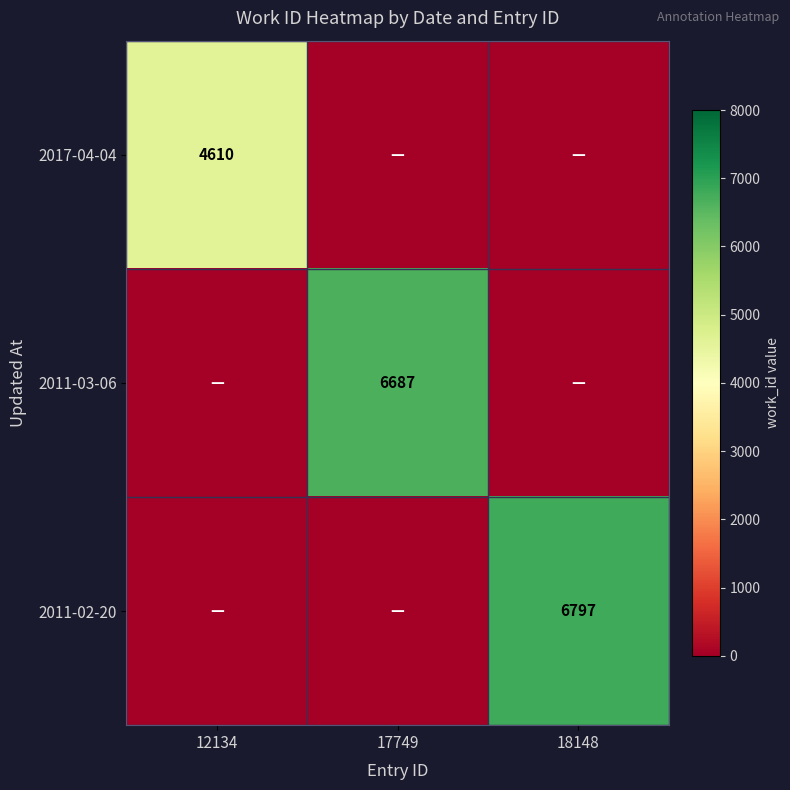

Is the value of 2011-03-06 at 17749 greater than the value of 2011-02-20 at 18148?

No